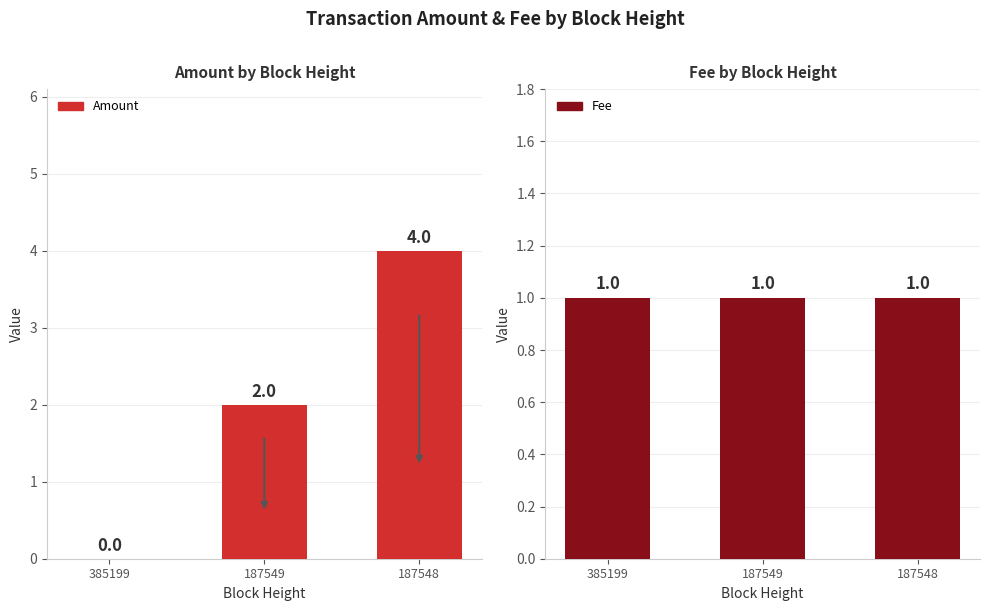

Reading right to left, what are all the values shown in this chart?

Amount: 187548=4	187549=2	385199=0
Fee: 187548=1	187549=1	385199=1